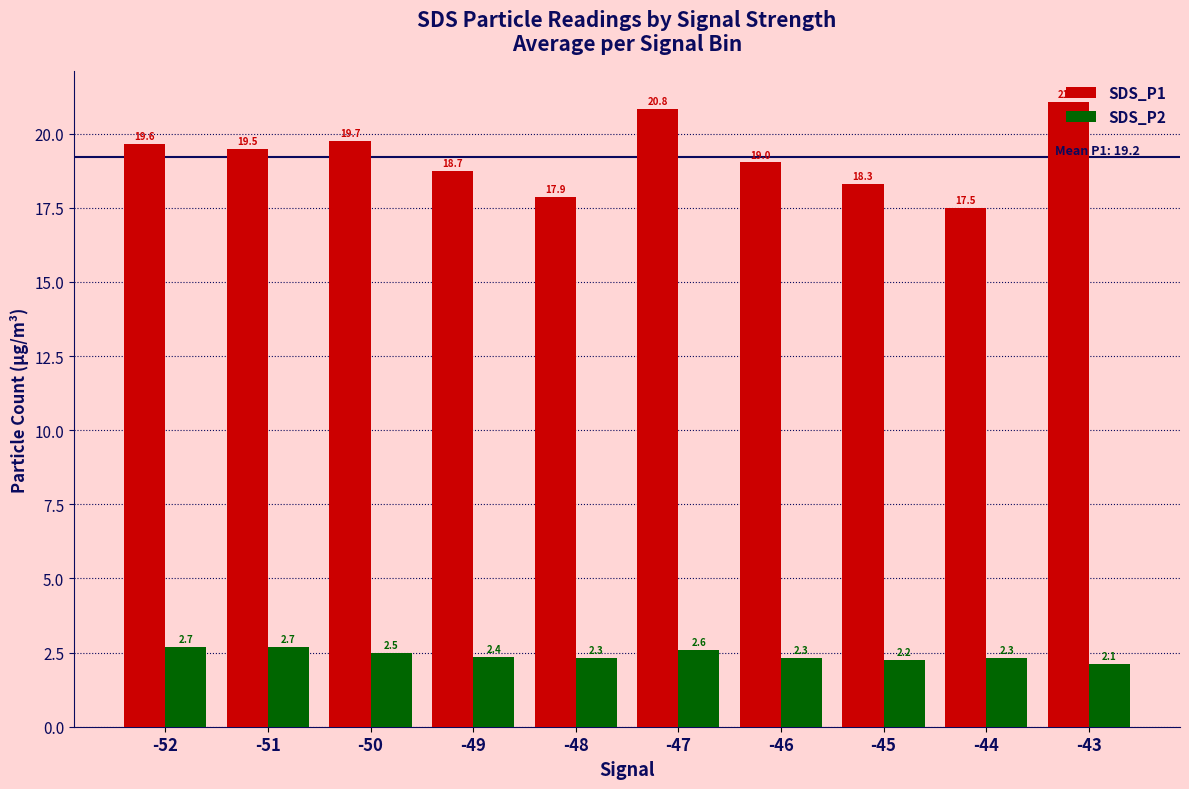

At which category is the sum across all series the highest?

-47